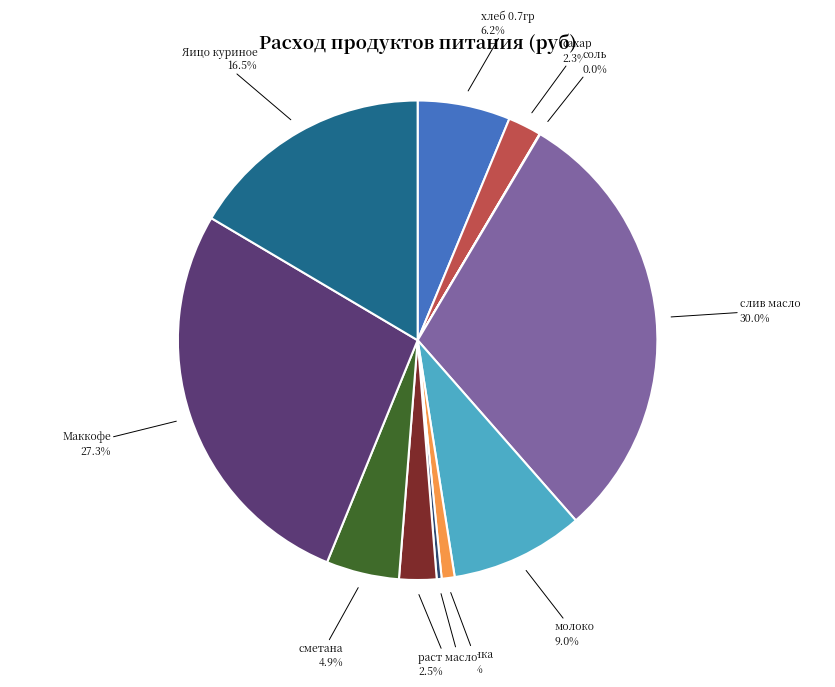

Combined, what portion of the pie is сметана and раст масло?

7.4%